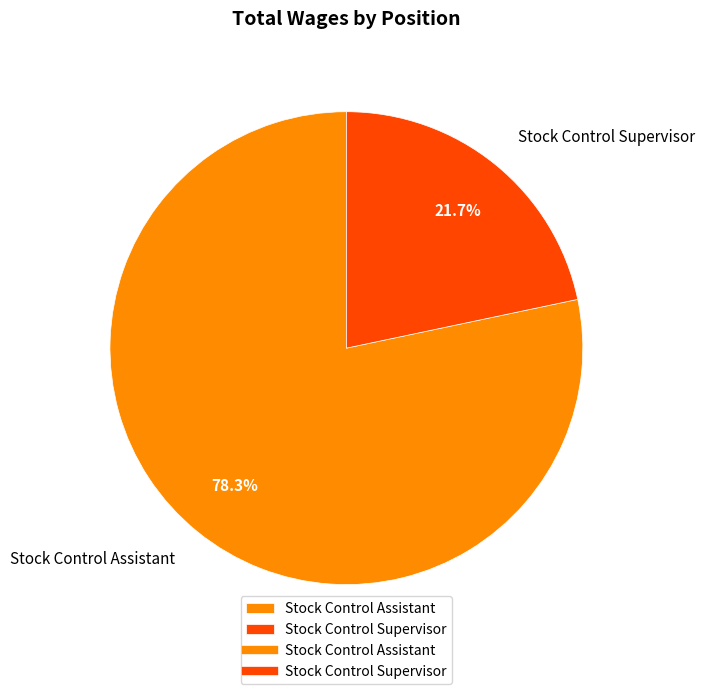

How much of the chart is everything except Stock Control Supervisor?

78.3%